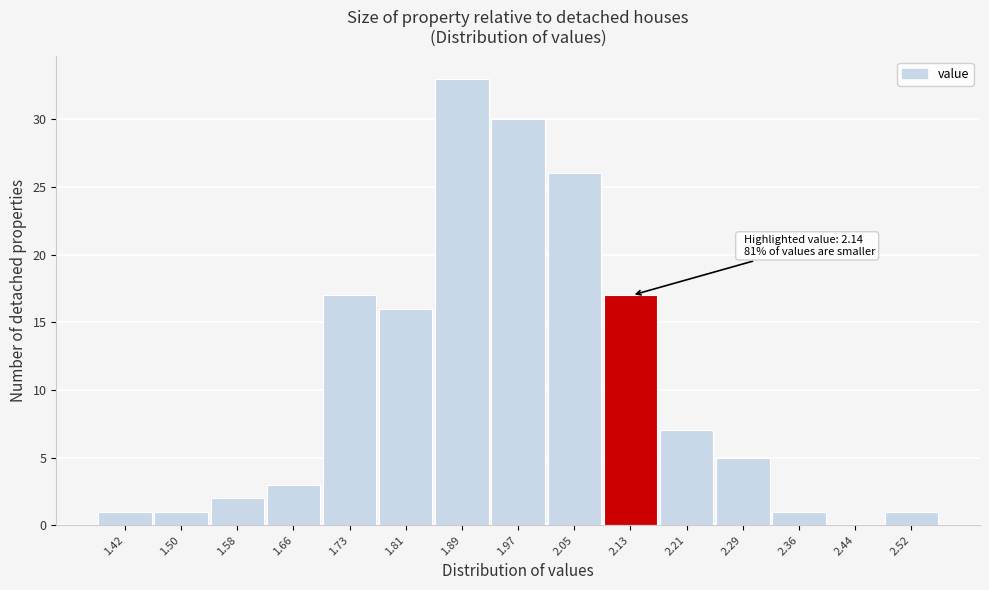

Reading left to right, what are all the values shown in this chart?

1.42=1	1.50=1	1.58=2	1.66=3	1.73=17	1.81=16	1.89=33	1.97=30	2.05=26	2.13=17	2.21=7	2.29=5	2.36=1	2.44=0	2.52=1